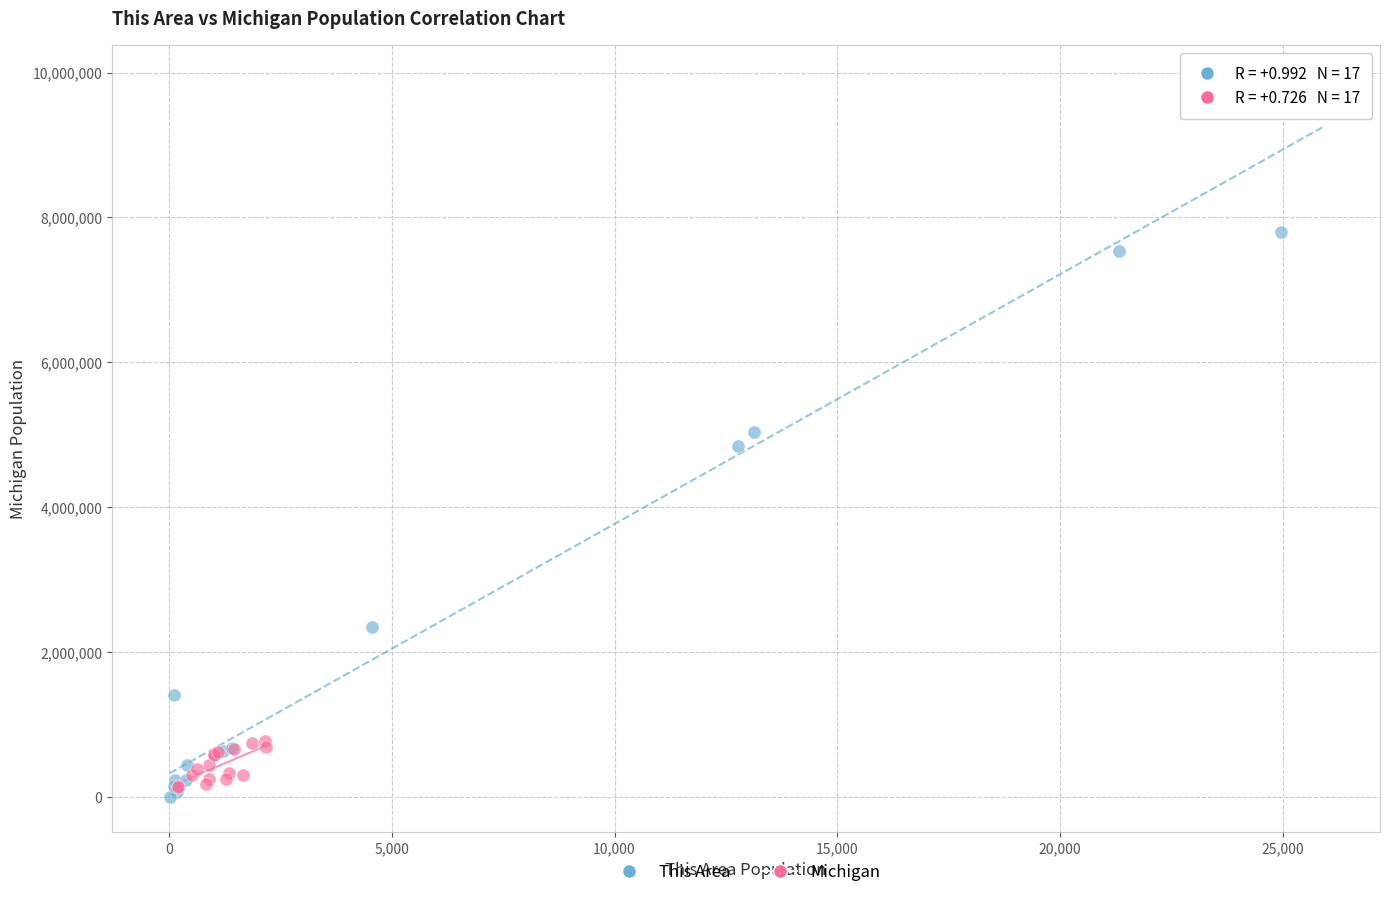

Which series has the largest Y range (max minus min)?

This Area